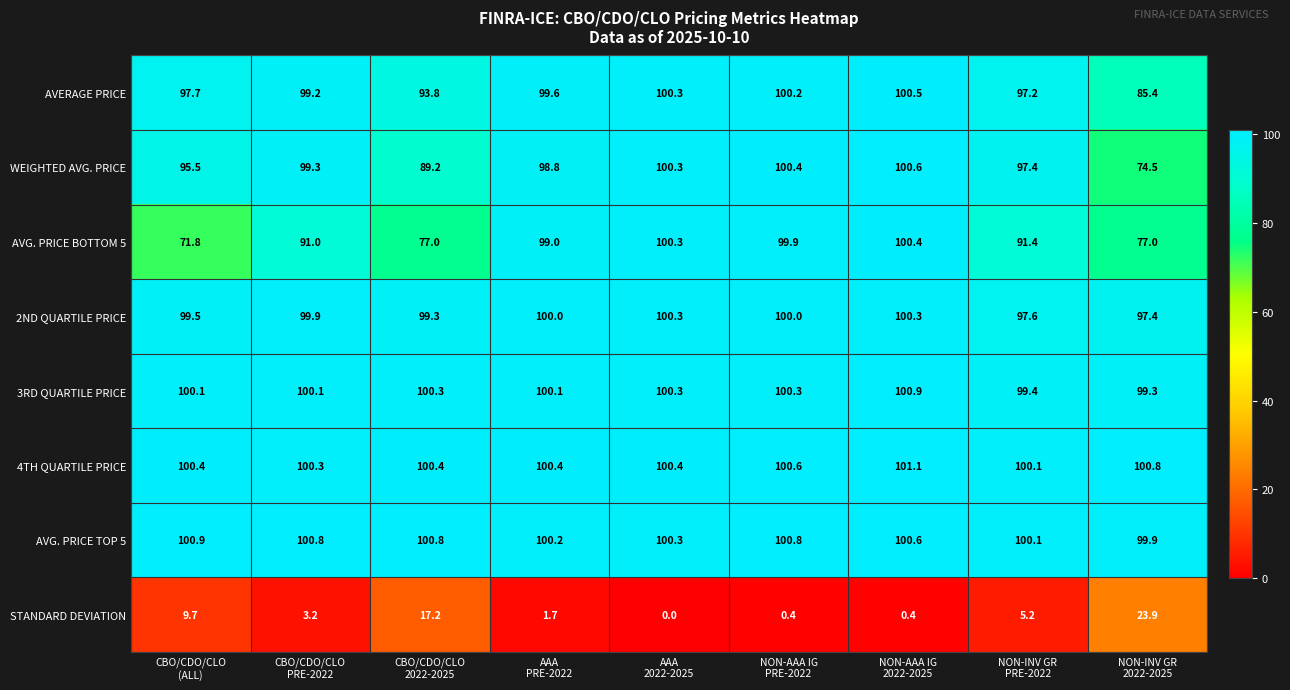

At how many categories does at least one series exceed 6?

9